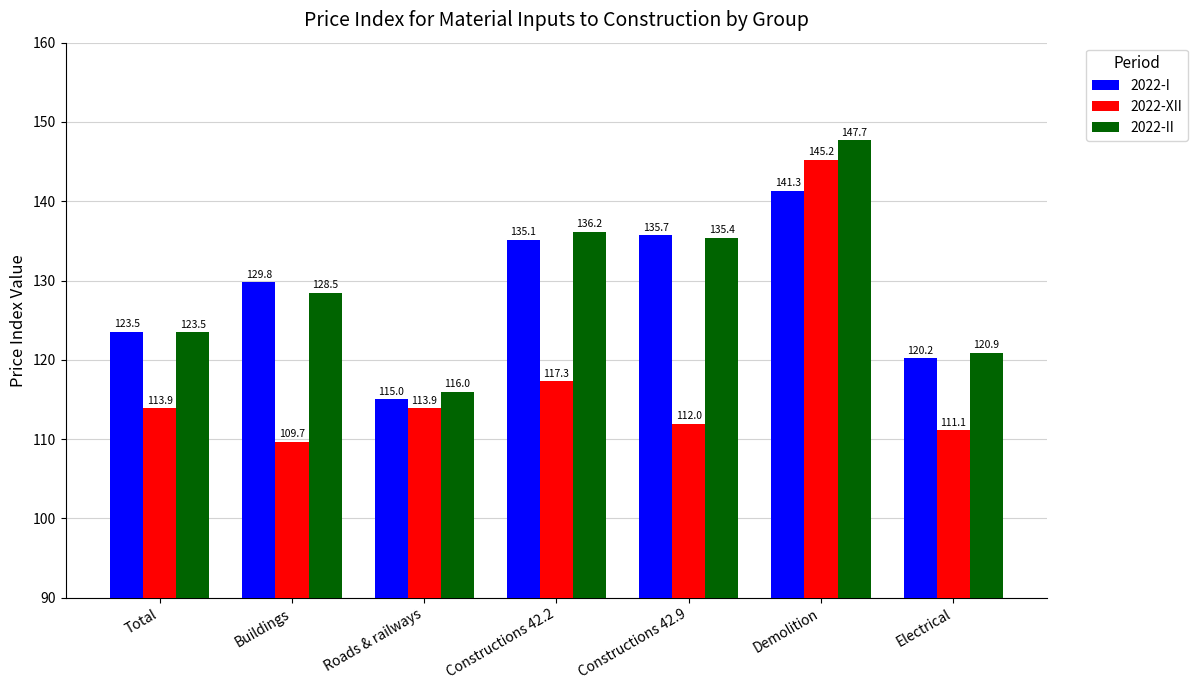

Rank the series at Roads & railways from highest to lowest value.

2022-II, 2022-I, 2022-XII